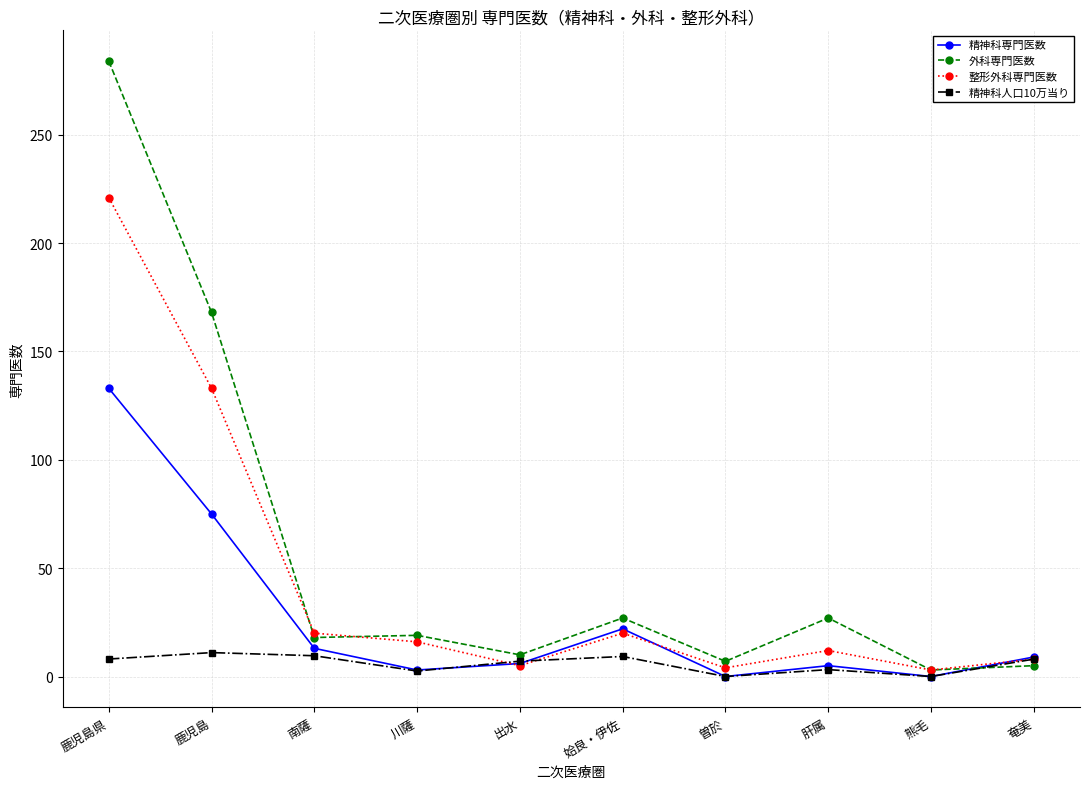

What is the sum of the 整形外科専門医数 values at 熊毛 and 鹿児島県?

224.0